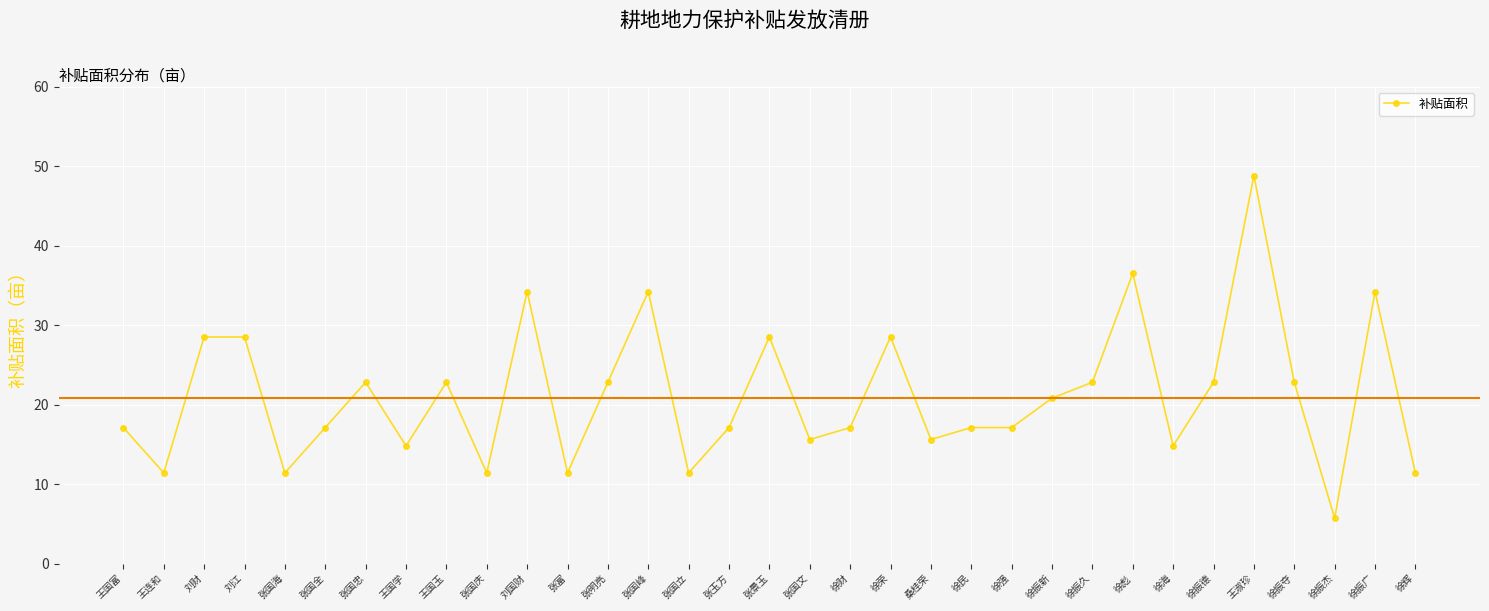

What is the value of the 3rd point from the left?

28.5